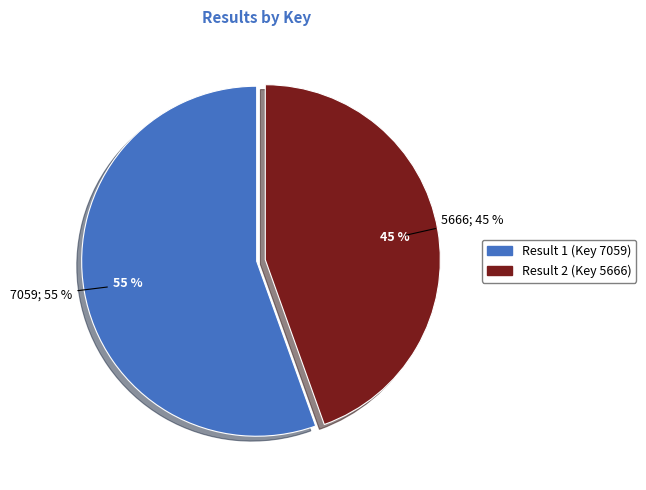

What is the total percentage of Result 2 (Key 5666) and Result 1 (Key 7059)?

100.0%